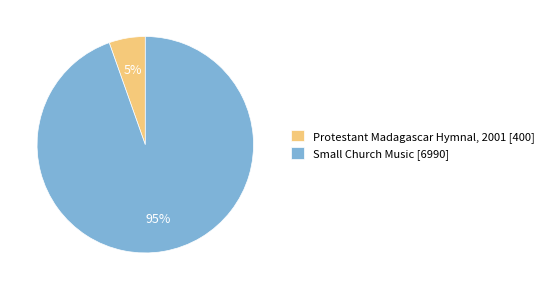

Do Small Church Music and Protestant Madagascar Hymnal, 2001 together represent more than half of the pie?

Yes